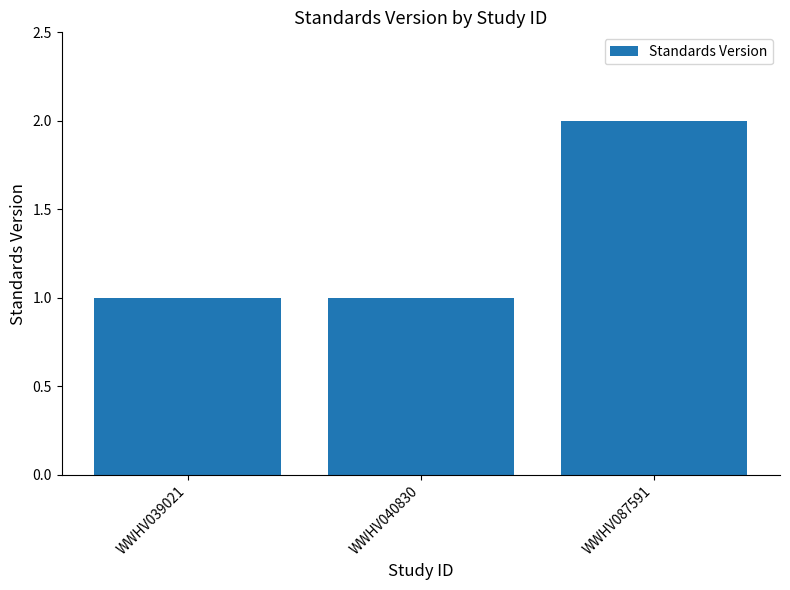

What is the sum of all values?

4